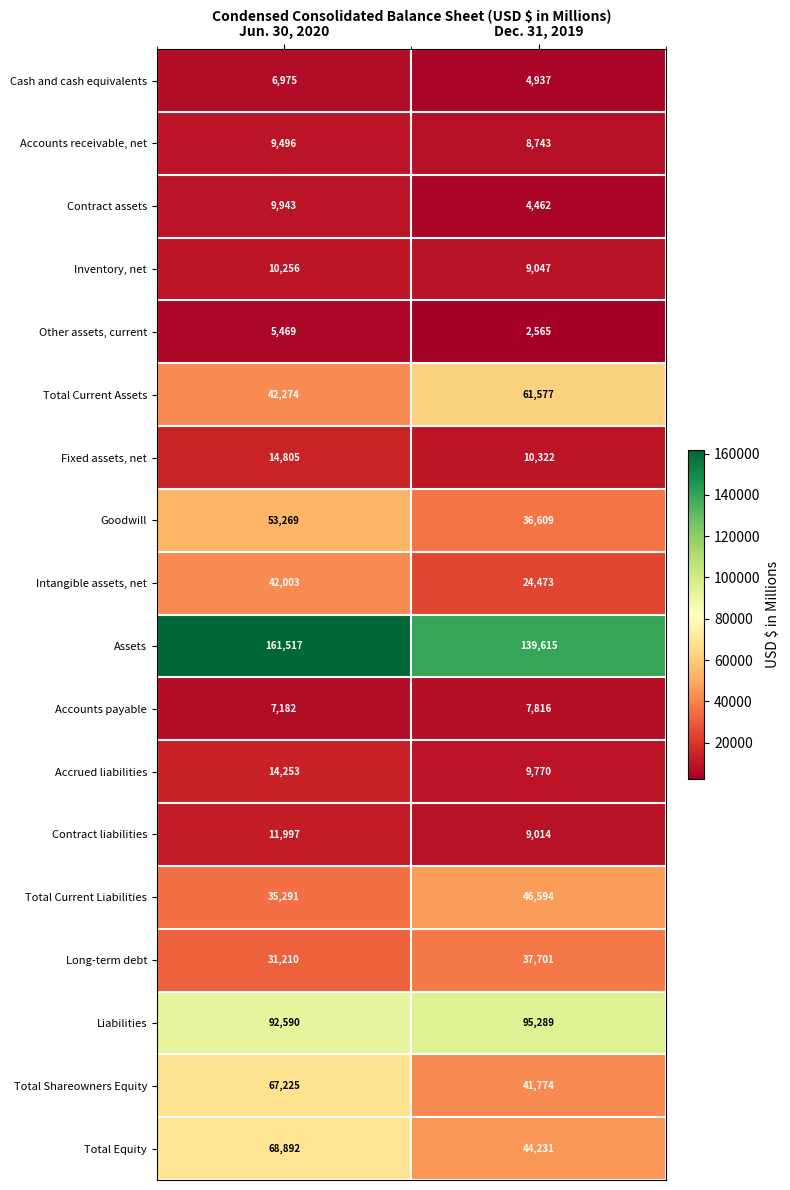

Which category has the highest value in the Liabilities series?

Dec. 31, 2019